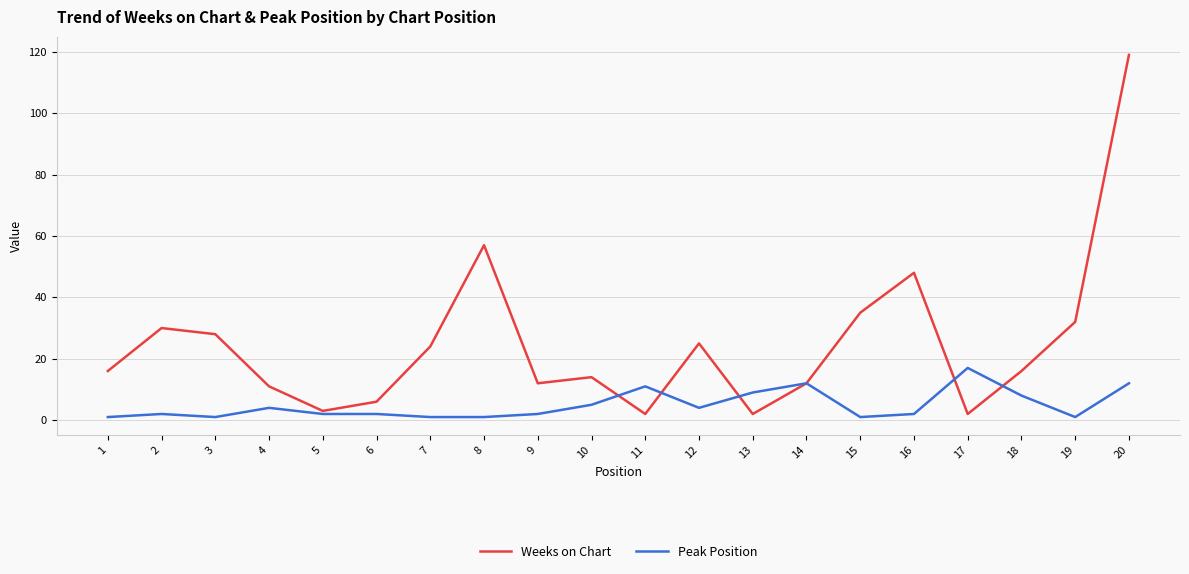

What is the maximum value for Weeks on Chart?

119